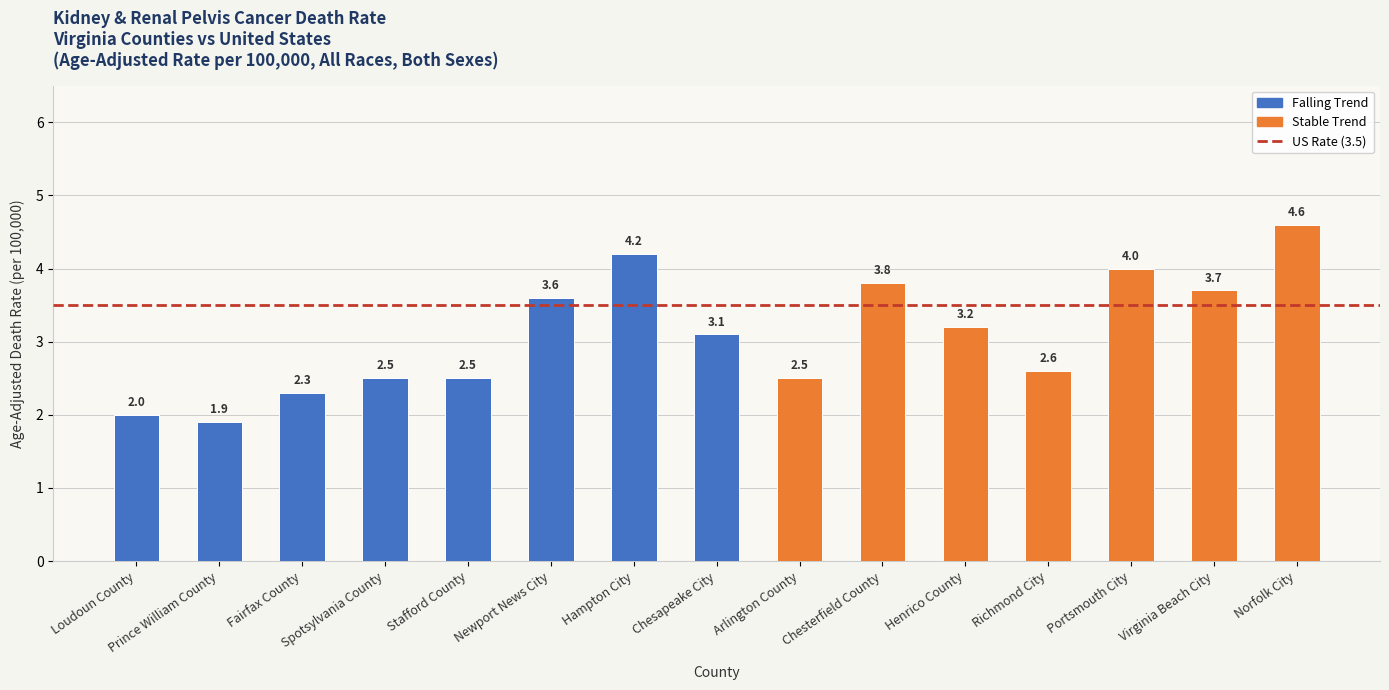

Where does the data first go above 3?

Newport News City